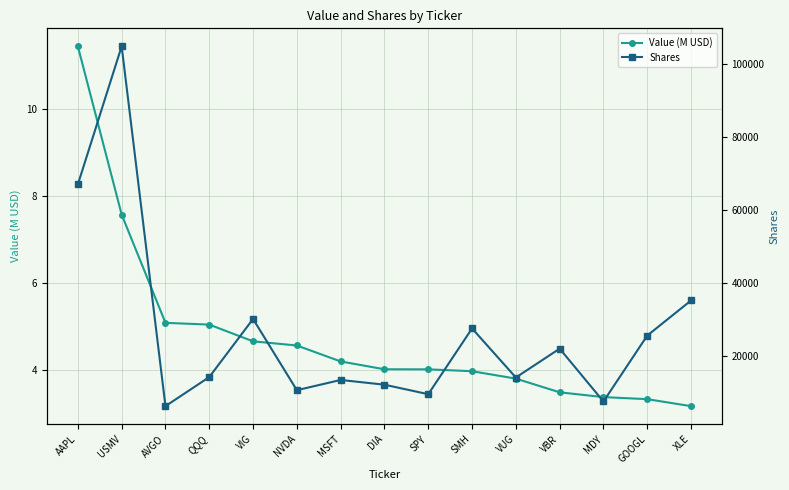

True or false: Value (M USD) and Shares cross at least once.

False